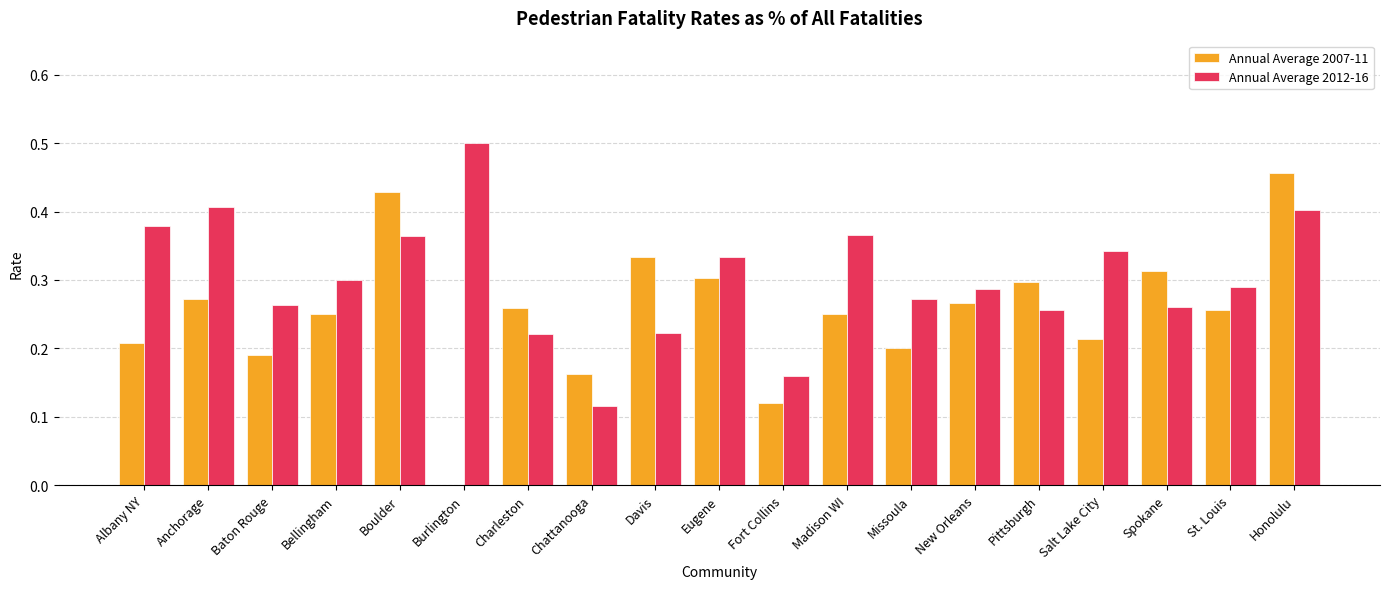

At which label does Annual Average 2012-16 reach its peak?

Burlington